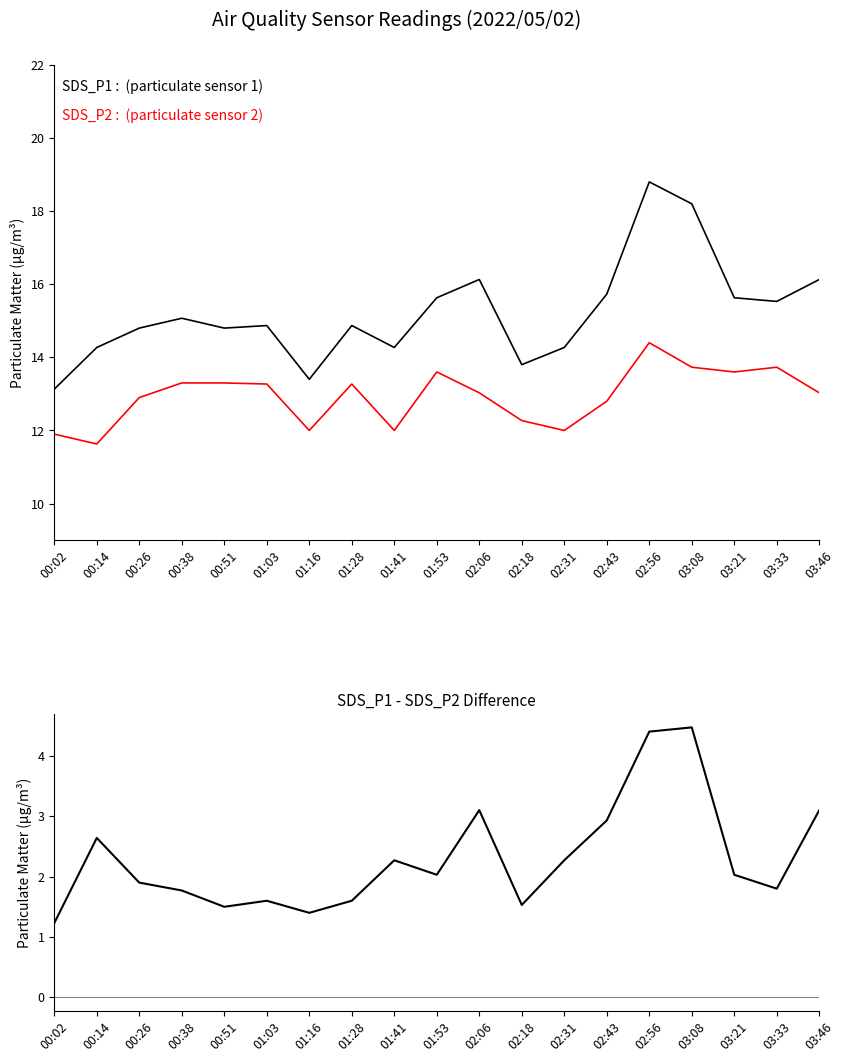

What is the label of the 19th point from the left?

03:46